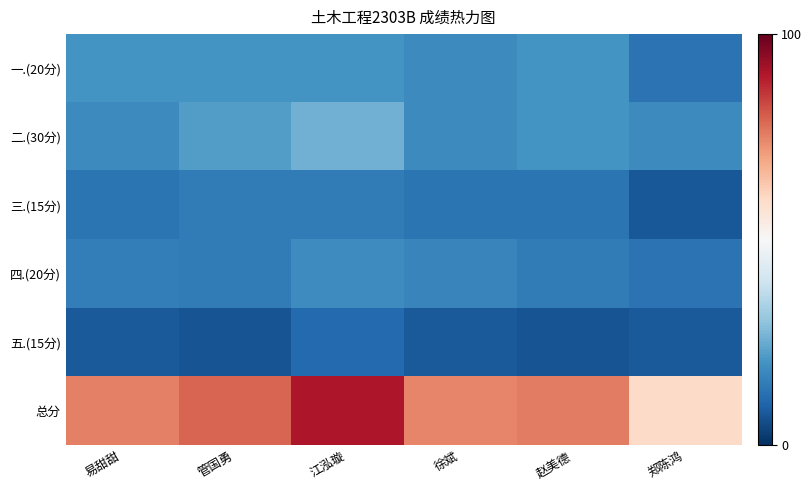

Reading left to right, what are all the values shown in this chart?

一.(20分): 易甜甜=20.0	管国勇=20.0	江泓璇=20.0	徐斌=18.0	赵美德=20.0	郑陈鸿=13.0
二.(30分): 易甜甜=18.0	管国勇=22.0	江泓璇=26.0	徐斌=18.0	赵美德=20.0	郑陈鸿=18.0
三.(15分): 易甜甜=13.5	管国勇=15.0	江泓璇=15.0	徐斌=13.5	赵美德=13.5	郑陈鸿=7.5
四.(20分): 易甜甜=15.5	管国勇=15.0	江泓璇=18.5	徐斌=17.0	赵美德=15.0	郑陈鸿=13.0
五.(15分): 易甜甜=8.0	管国勇=7.0	江泓璇=11.0	徐斌=8.0	赵美德=7.0	郑陈鸿=8.0
总分: 易甜甜=75.0	管国勇=79.0	江泓璇=90.5	徐斌=74.5	赵美德=75.5	郑陈鸿=59.5